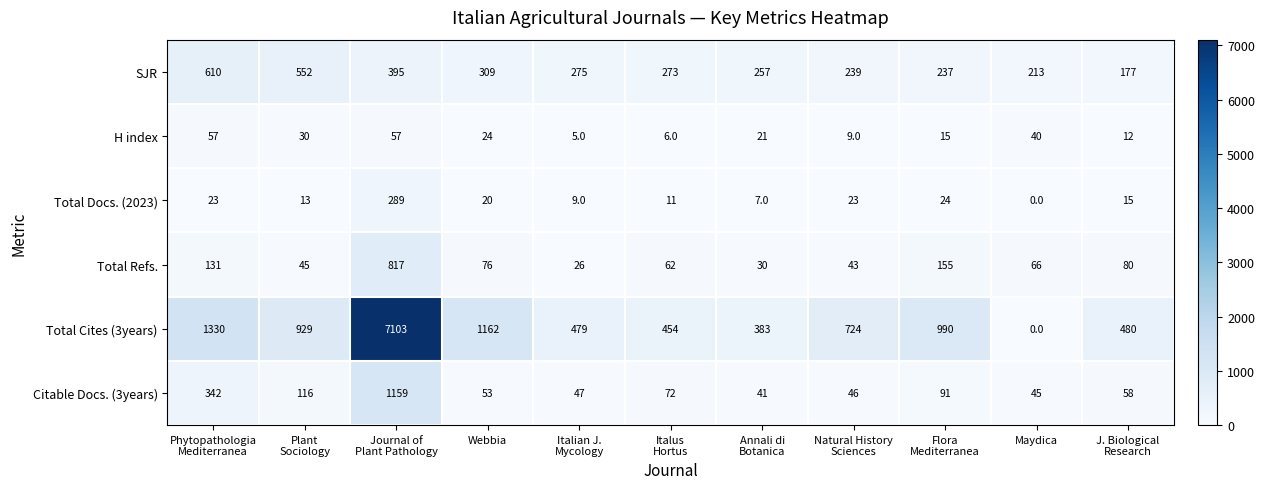

The H index series shows 40 at Maydica. True or false?

True